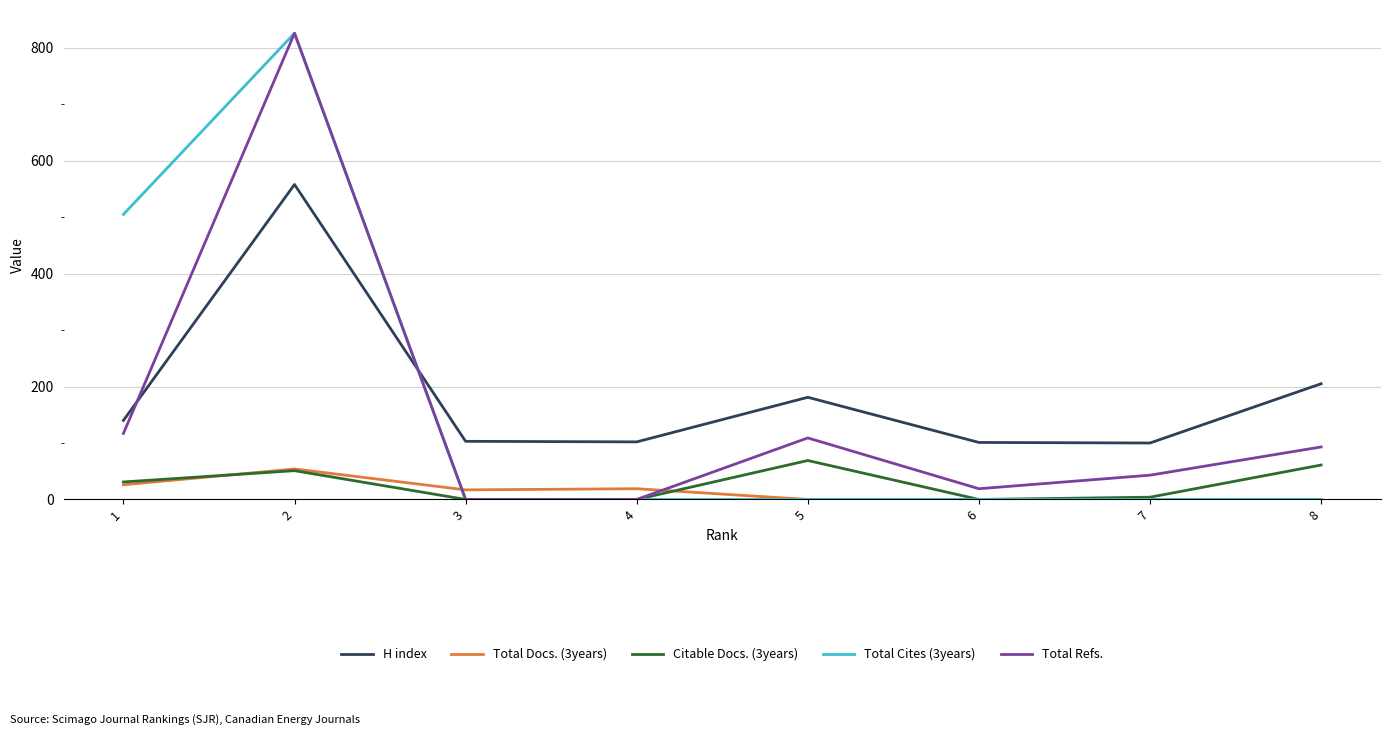

What is the highest value of the H index series?

558